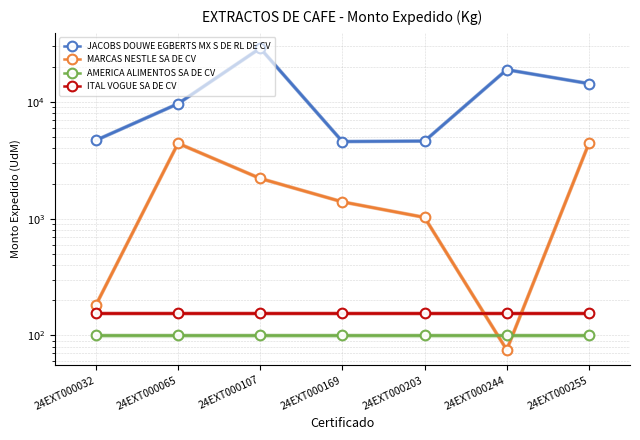

Rank the categories by ITAL VOGUE SA DE CV value from lowest to highest.

24EXT000032, 24EXT000065, 24EXT000107, 24EXT000169, 24EXT000203, 24EXT000244, 24EXT000255